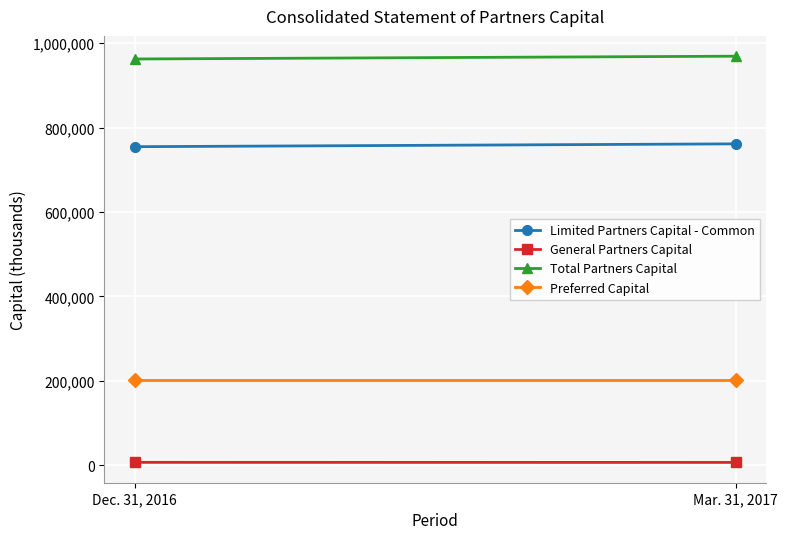

The General Partners Capital series shows 8783 at Dec. 31, 2016. True or false?

False